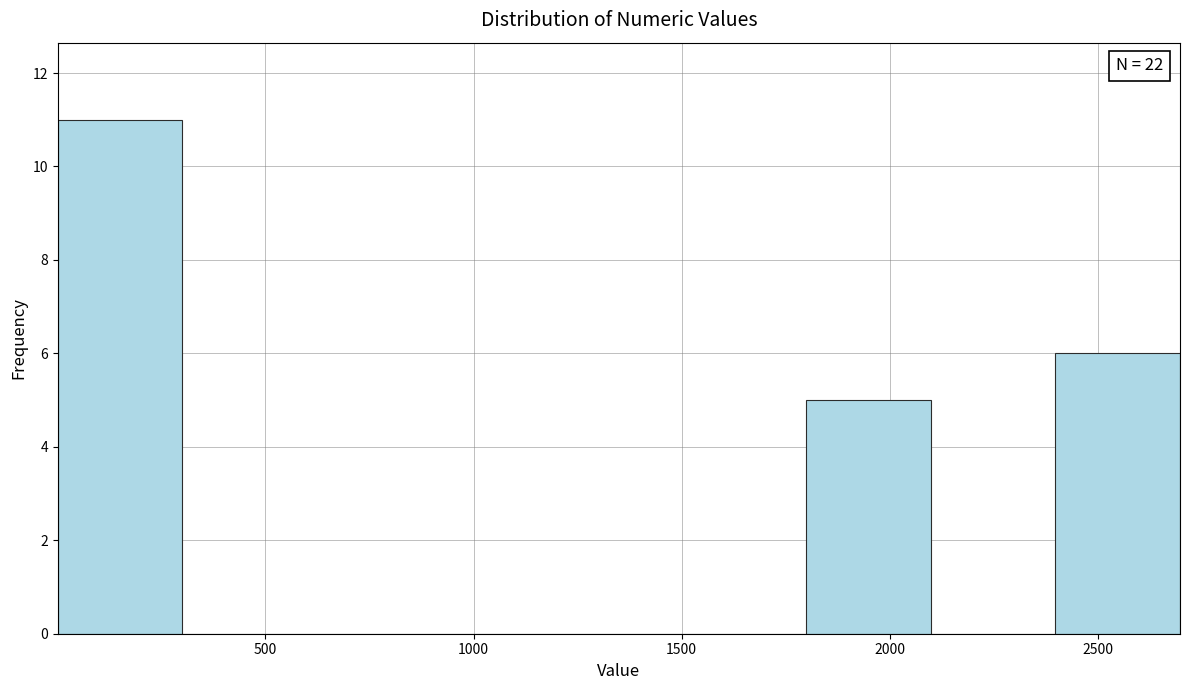

Which range on the x-axis has the tallest bar?

0 to 300